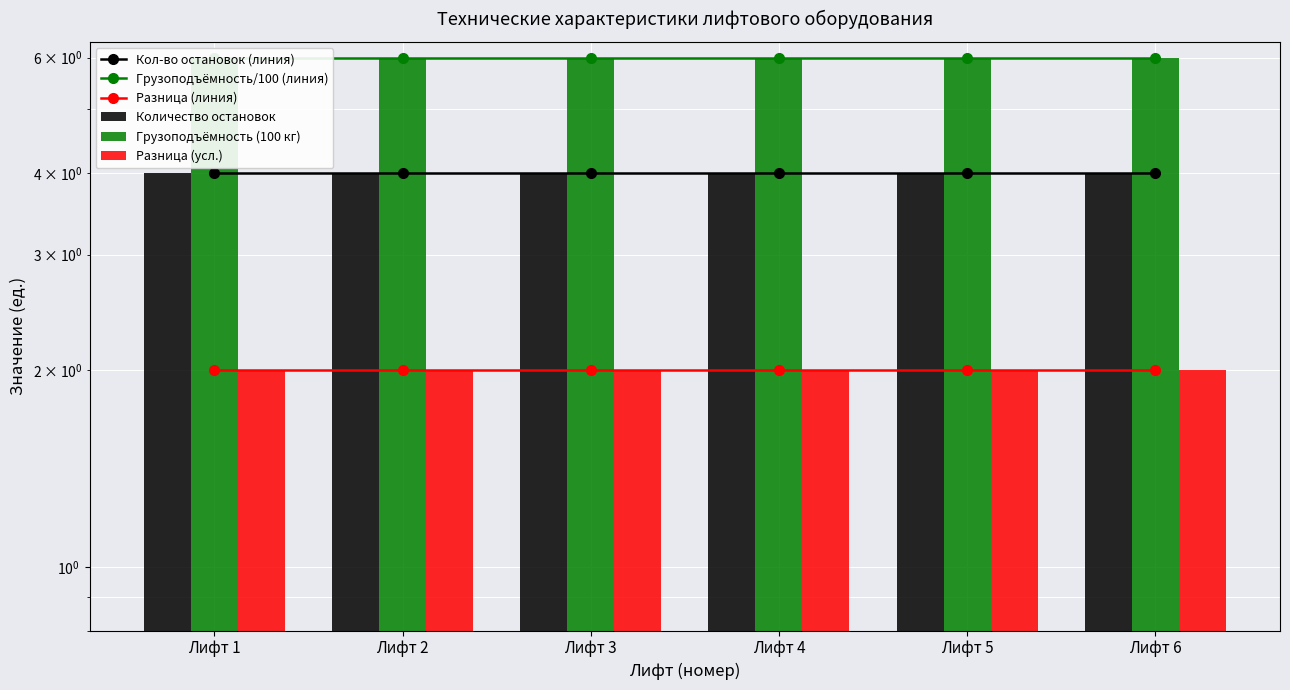

What is the sum of the Грузоподъёмность (100 кг) values at Лифт 2 and Лифт 4?

12